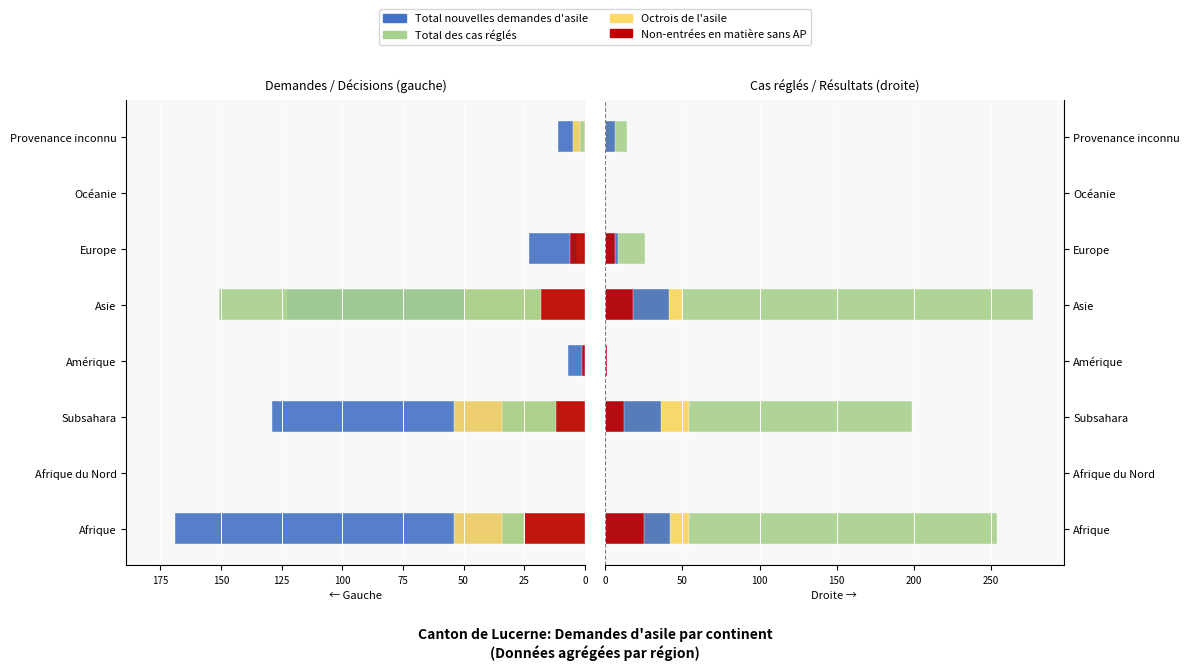

What is the value of the Total des cas réglés bar at the 1st from the left?

254